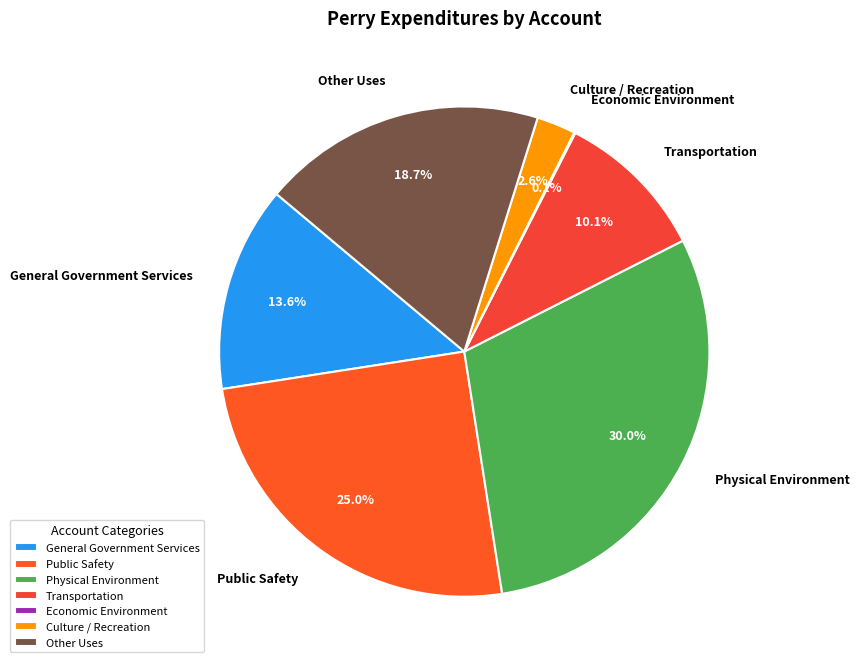

What is the ratio of the value at Other Uses to the value at Physical Environment?

0.6